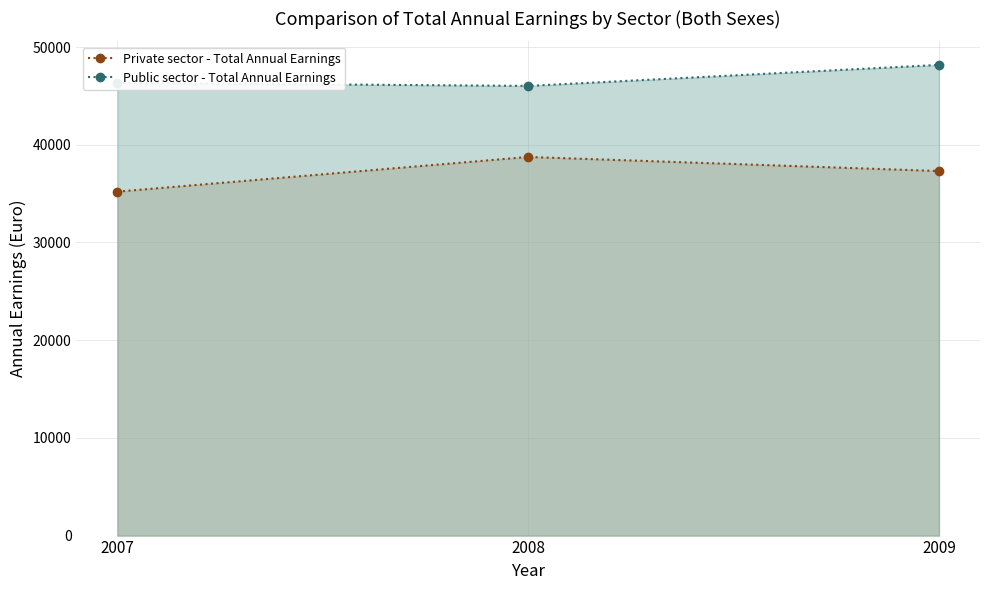

True or false: Private sector - Total Annual Earnings has a value of 62740 at 2009.

False